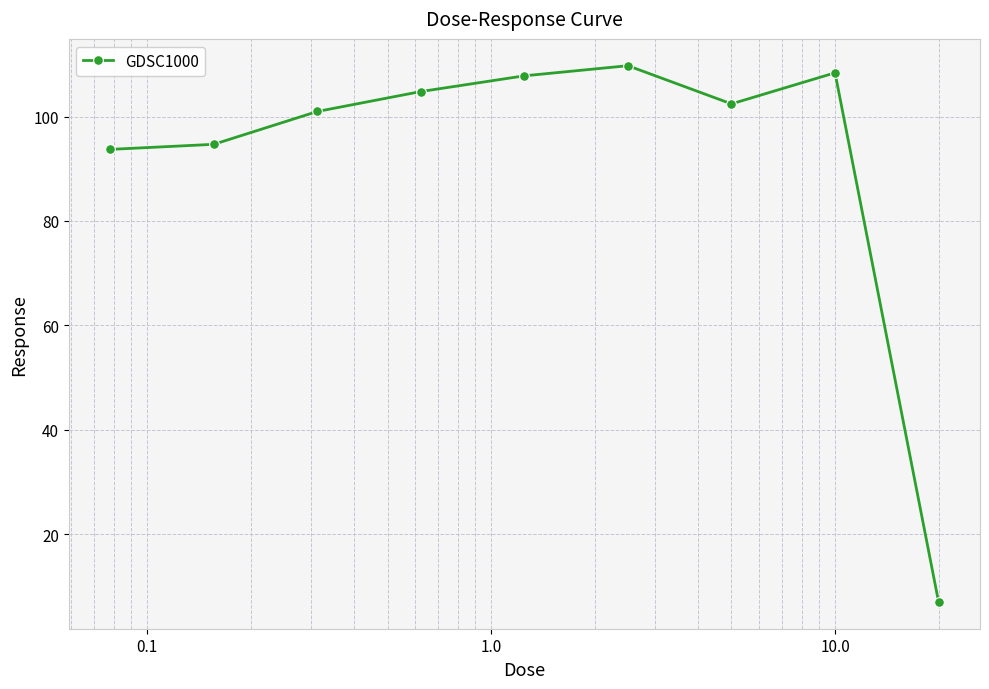

What is the minimum value shown in the chart?

7.0